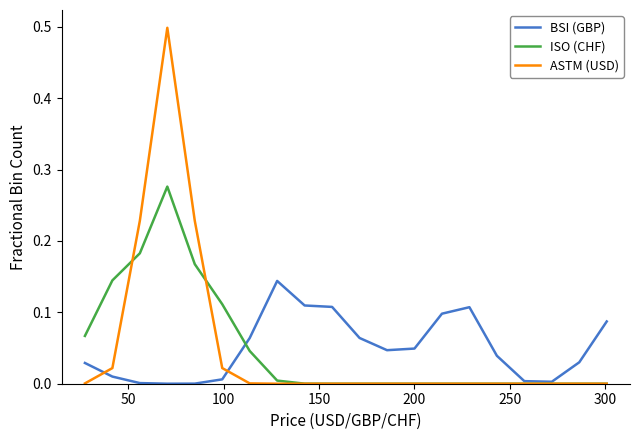

List the series in order of their peak value, highest first.

ASTM (USD), ISO (CHF), BSI (GBP)